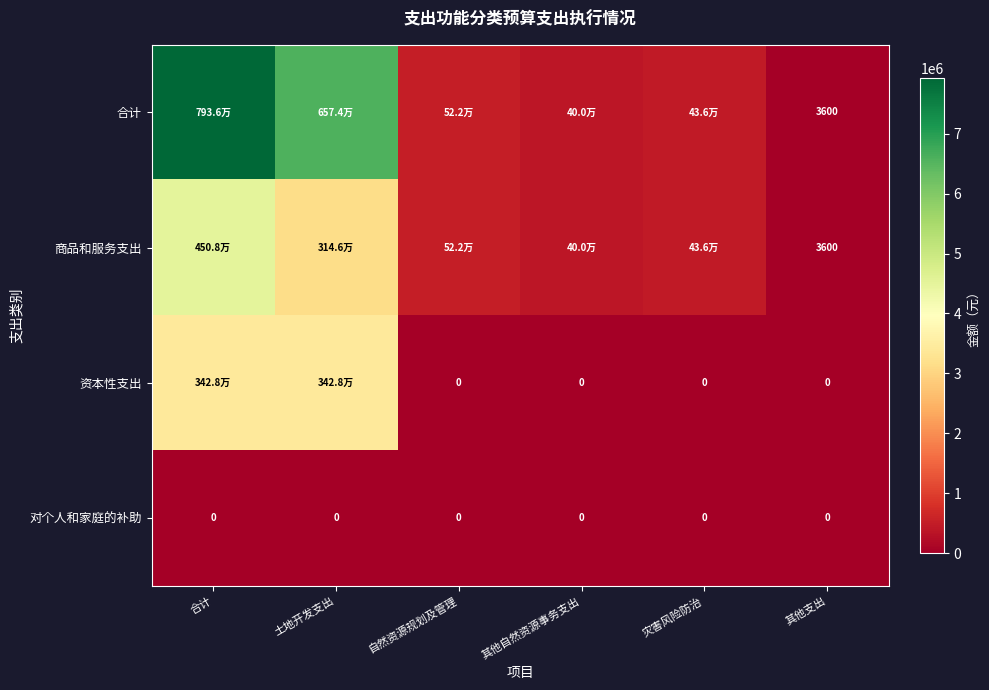

Between 合计 and 其他自然资源事务支出, which series saw the biggest shift?

合计